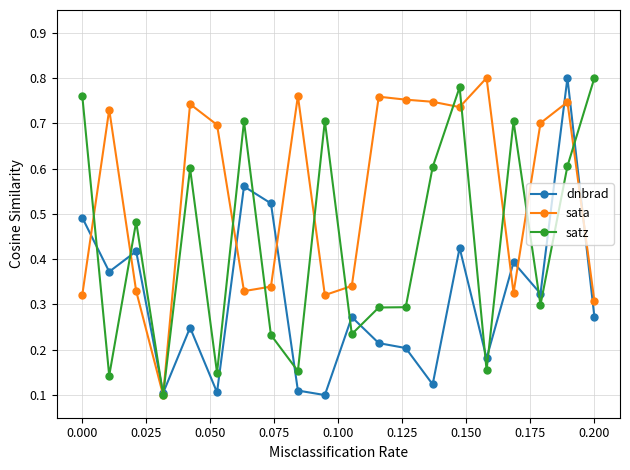

Count the sata values in the range 0 to 1.

20